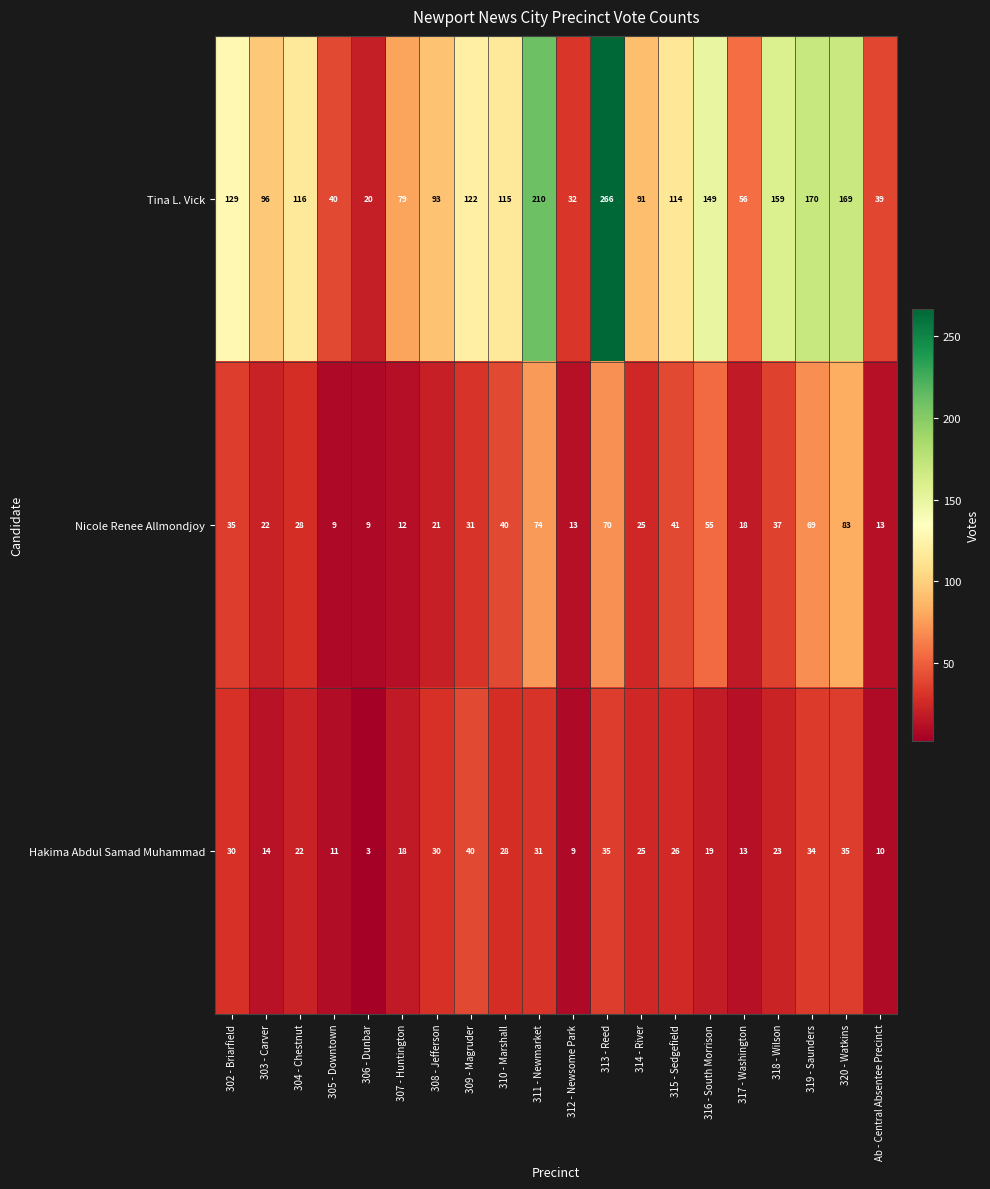

True or false: Nicole Renee Allmondjoy has a value of 13 at 312 - Newsome Park.

True